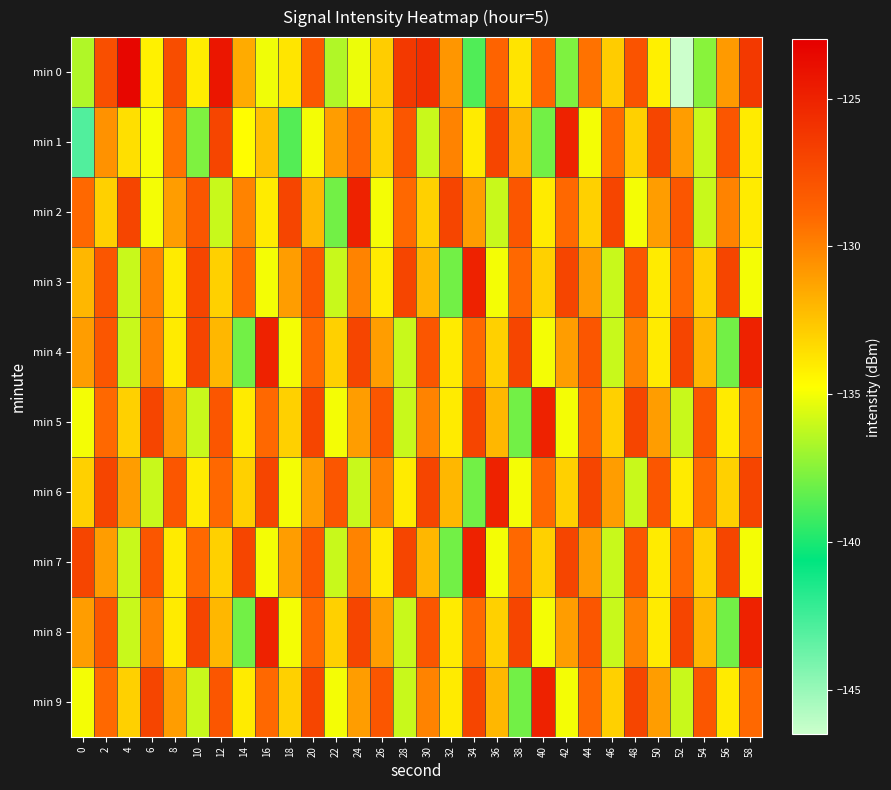

Reading right to left, list all the values displayed in this chart.

min 0: 58=-126.3	56=-130.9	54=-137.5	52=-146.5	50=-134.2	48=-127.8	46=-132.8	44=-129.4	42=-137.7	40=-128.9	38=-133.7	36=-128.7	34=-138.8	32=-130.7	30=-125.8	28=-126.3	26=-132.8	24=-135.2	22=-136.5	20=-128.1	18=-133.8	16=-135.1	14=-131.5	12=-124.3	10=-134.1	8=-127.5	6=-134.2	4=-123.4	2=-127.6	0=-136.5
min 1: 58=-134.0	56=-128.0	54=-136.0	52=-131.0	50=-127.0	48=-133.0	46=-129.0	44=-135.0	42=-125.0	40=-138.0	38=-132.0	36=-127.0	34=-134.0	32=-130.0	30=-136.0	28=-128.0	26=-133.0	24=-129.0	22=-131.0	20=-135.0	18=-138.7	16=-132.3	14=-134.7	12=-127.0	10=-137.7	8=-129.4	6=-135.0	4=-133.5	2=-130.6	0=-142.9
min 2: 58=-134.0	56=-130.0	54=-136.0	52=-128.0	50=-131.0	48=-135.0	46=-127.0	44=-133.0	42=-129.0	40=-134.0	38=-128.0	36=-136.0	34=-131.0	32=-127.0	30=-133.0	28=-129.0	26=-135.0	24=-125.0	22=-138.0	20=-132.0	18=-127.0	16=-134.0	14=-130.0	12=-136.0	10=-128.0	8=-131.0	6=-135.0	4=-127.0	2=-133.0	0=-129.0
min 3: 58=-135.0	56=-127.0	54=-133.0	52=-129.0	50=-134.0	48=-128.0	46=-136.0	44=-131.0	42=-127.0	40=-133.0	38=-129.0	36=-135.0	34=-125.0	32=-138.0	30=-132.0	28=-127.0	26=-134.0	24=-130.0	22=-136.0	20=-128.0	18=-131.0	16=-135.0	14=-129.0	12=-133.0	10=-127.0	8=-134.0	6=-130.0	4=-136.0	2=-128.0	0=-132.0
min 4: 58=-125.0	56=-138.0	54=-132.0	52=-127.0	50=-134.0	48=-130.0	46=-136.0	44=-128.0	42=-131.0	40=-135.0	38=-127.0	36=-133.0	34=-129.0	32=-134.0	30=-128.0	28=-136.0	26=-131.0	24=-127.0	22=-133.0	20=-129.0	18=-135.0	16=-125.0	14=-138.0	12=-132.0	10=-127.0	8=-134.0	6=-130.0	4=-136.0	2=-128.0	0=-131.0
min 5: 58=-129.0	56=-134.0	54=-128.0	52=-136.0	50=-131.0	48=-127.0	46=-133.0	44=-129.0	42=-135.0	40=-125.0	38=-138.0	36=-132.0	34=-127.0	32=-134.0	30=-130.0	28=-136.0	26=-128.0	24=-131.0	22=-135.0	20=-127.0	18=-133.0	16=-129.0	14=-134.0	12=-128.0	10=-136.0	8=-131.0	6=-127.0	4=-133.0	2=-129.0	0=-135.0
min 6: 58=-127.0	56=-133.0	54=-129.0	52=-134.0	50=-128.0	48=-136.0	46=-131.0	44=-127.0	42=-133.0	40=-129.0	38=-135.0	36=-125.0	34=-138.0	32=-132.0	30=-127.0	28=-134.0	26=-130.0	24=-136.0	22=-128.0	20=-131.0	18=-135.0	16=-127.0	14=-133.0	12=-129.0	10=-134.0	8=-128.0	6=-136.0	4=-131.0	2=-127.0	0=-133.0
min 7: 58=-135.0	56=-127.0	54=-133.0	52=-129.0	50=-134.0	48=-128.0	46=-136.0	44=-131.0	42=-127.0	40=-133.0	38=-129.0	36=-135.0	34=-125.0	32=-138.0	30=-132.0	28=-127.0	26=-134.0	24=-130.0	22=-136.0	20=-128.0	18=-131.0	16=-135.0	14=-127.0	12=-133.0	10=-129.0	8=-134.0	6=-128.0	4=-136.0	2=-131.0	0=-127.0
min 8: 58=-125.0	56=-138.0	54=-132.0	52=-127.0	50=-134.0	48=-130.0	46=-136.0	44=-128.0	42=-131.0	40=-135.0	38=-127.0	36=-133.0	34=-129.0	32=-134.0	30=-128.0	28=-136.0	26=-131.0	24=-127.0	22=-133.0	20=-129.0	18=-135.0	16=-125.0	14=-138.0	12=-132.0	10=-127.0	8=-134.0	6=-130.0	4=-136.0	2=-128.0	0=-131.0
min 9: 58=-129.0	56=-134.0	54=-128.0	52=-136.0	50=-131.0	48=-127.0	46=-133.0	44=-129.0	42=-135.0	40=-125.0	38=-138.0	36=-132.0	34=-127.0	32=-134.0	30=-130.0	28=-136.0	26=-128.0	24=-131.0	22=-135.0	20=-127.0	18=-133.0	16=-129.0	14=-134.0	12=-128.0	10=-136.0	8=-131.0	6=-127.0	4=-133.0	2=-129.0	0=-135.0